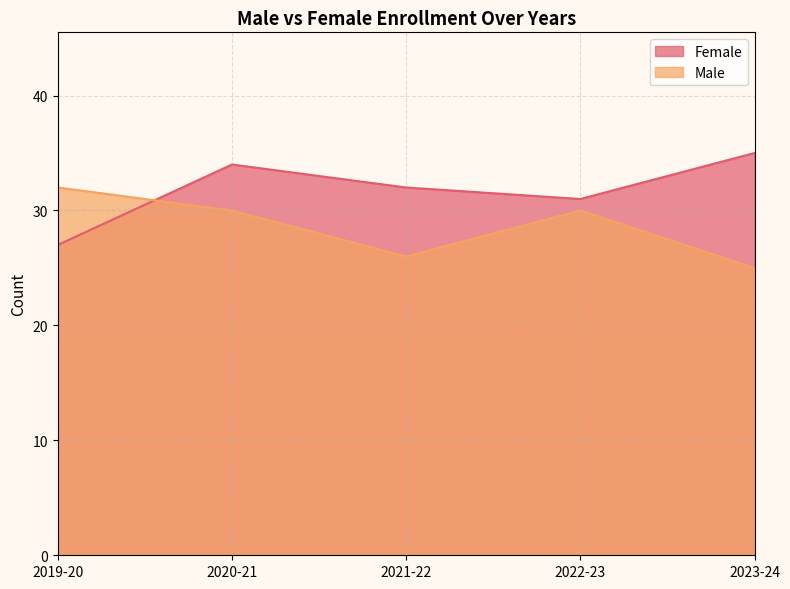

Between 2019-20 and 2020-21, which series saw the biggest shift?

Female